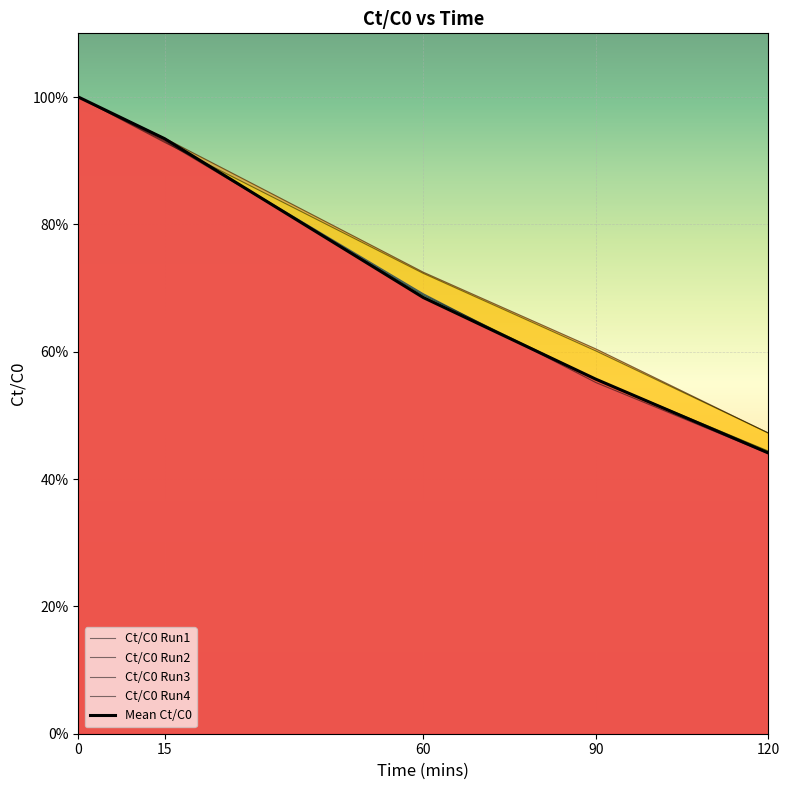

What is the value of the Ct/C0 Run2 point at the 3rd from the left?

0.7